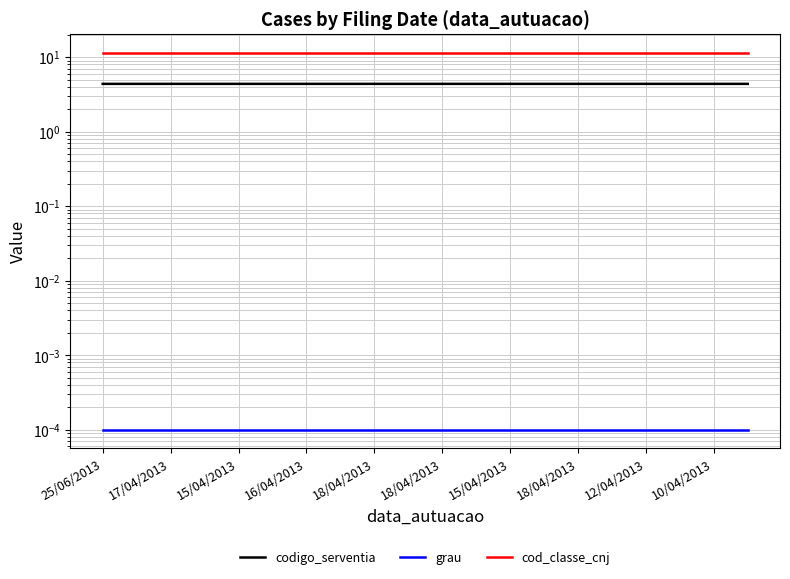

Reading right to left, extract all data points from this chart.

codigo_serventia: 4.4	4.4	4.4	4.4	4.4	4.4	4.4	4.4	4.4	4.4	4.4	4.4	4.4	4.4	4.4	4.4	4.4	4.4	4.4	4.4
grau: 0.0	0.0	0.0	0.0	0.0	0.0	0.0	0.0	0.0	0.0	0.0	0.0	0.0	0.0	0.0	0.0	0.0	0.0	0.0	0.0
cod_classe_cnj: 11.5	11.5	11.5	11.5	11.5	11.5	11.5	11.5	11.5	11.5	11.5	11.5	11.5	11.5	11.5	11.5	11.5	11.5	11.5	11.5